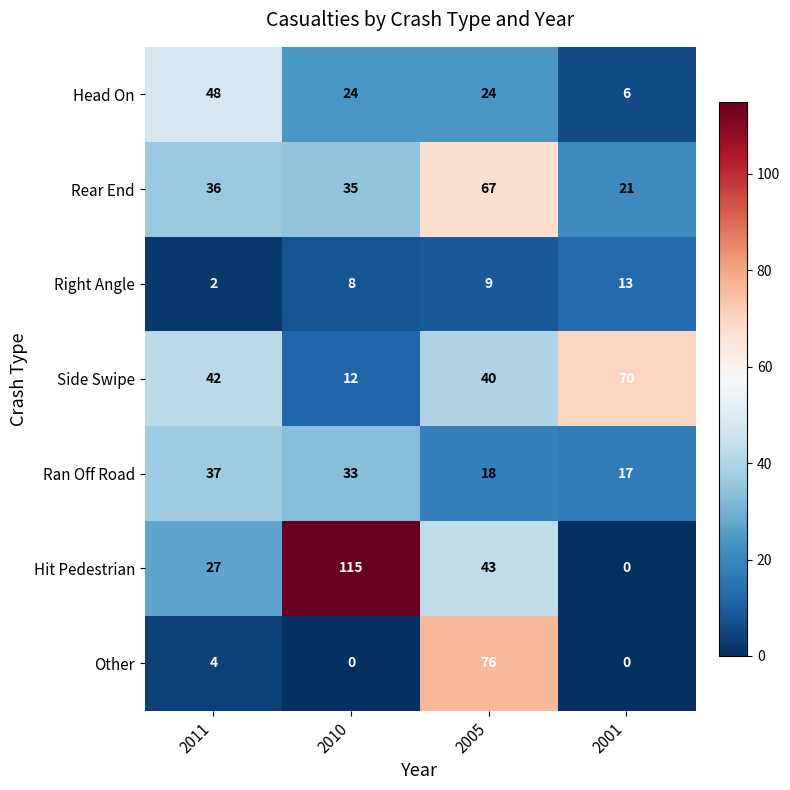

At which category is the sum across all series the highest?

2005